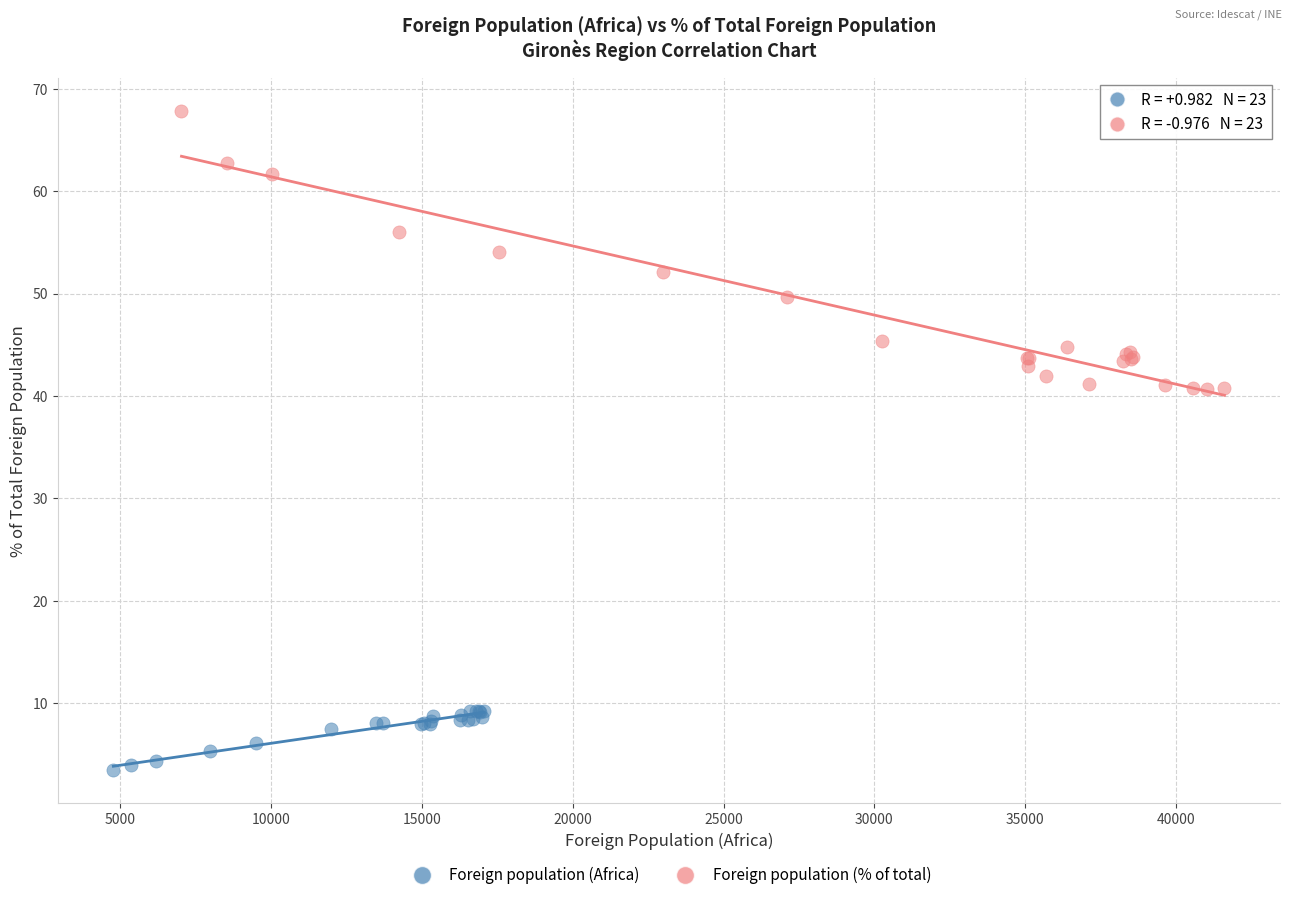

Which series reaches the maximum Y coordinate?

Foreign population (% of total)